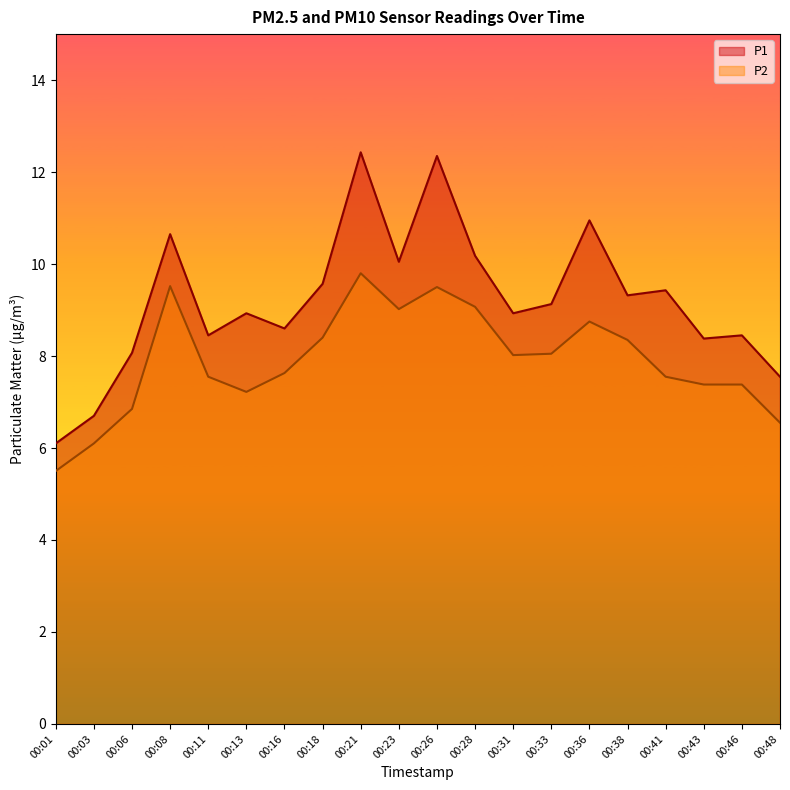

True or false: P1 and P2 intersect in this chart.

False